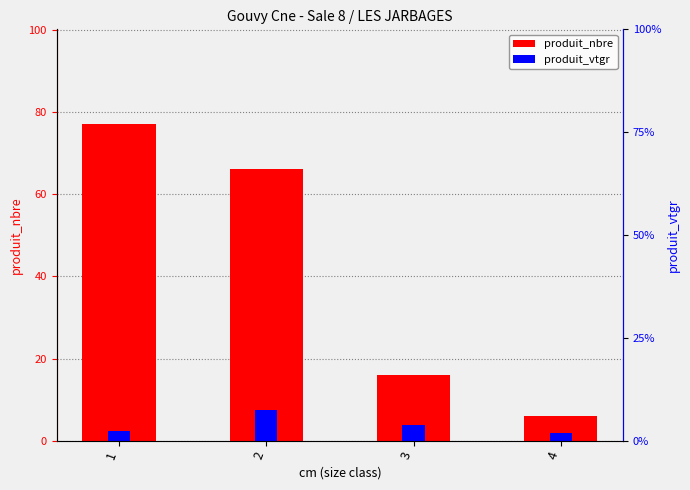

At which category is the sum across all series the highest?

1